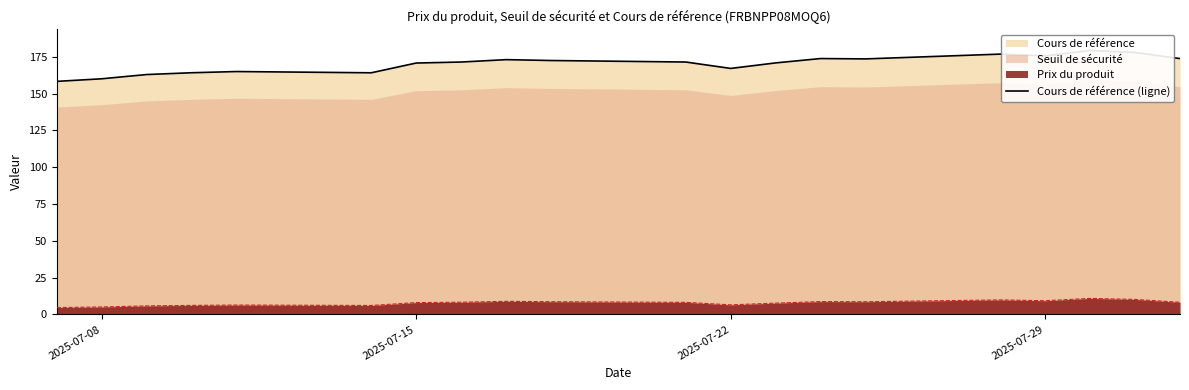

What is the lowest value of the Prix du produit series?

4.7